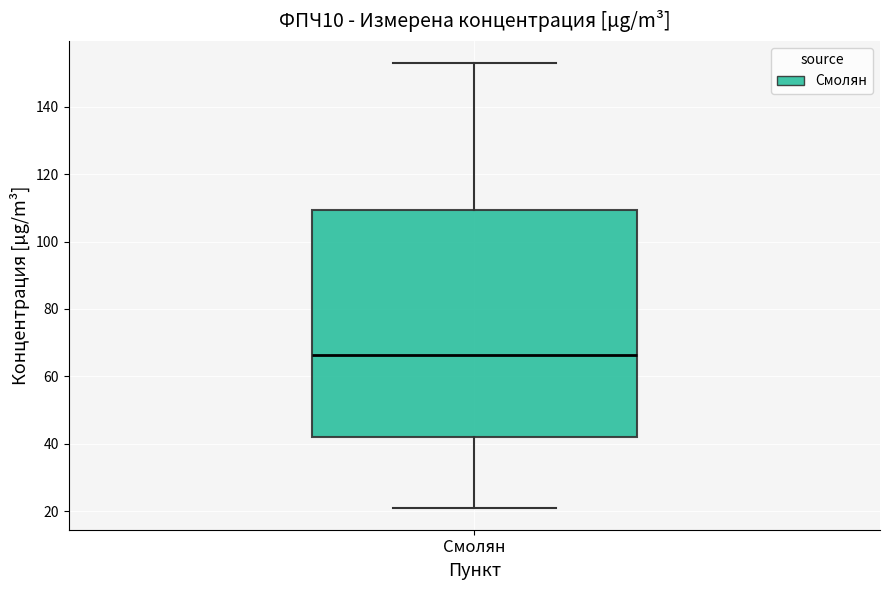

Transcribe this box plot: give where the median line is, the range the box spans, and where the two whiskers end, as read against the y-axis. The values are not printed on the chart, so give them approximately, as read against the axis.

median 66, box 42 to 110, whiskers 22 to 152